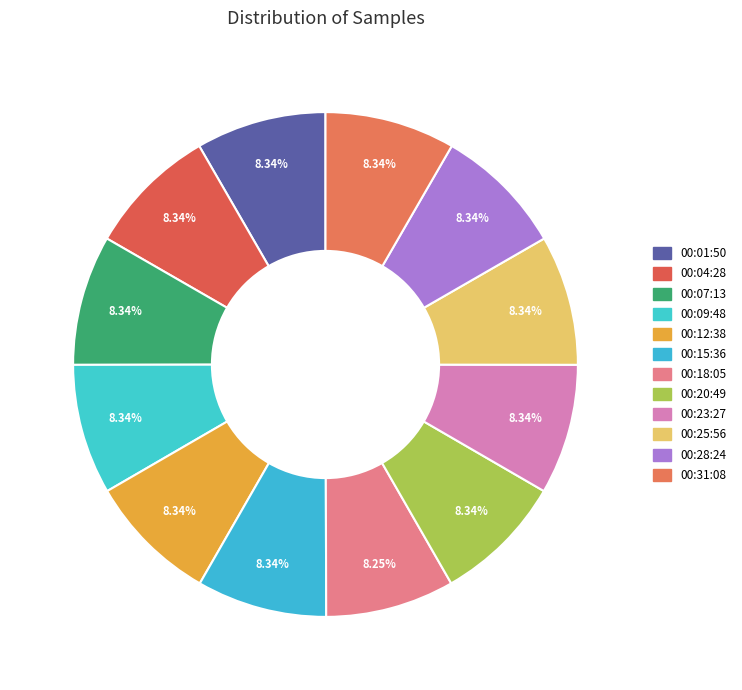

How many segments does this pie chart have?

12